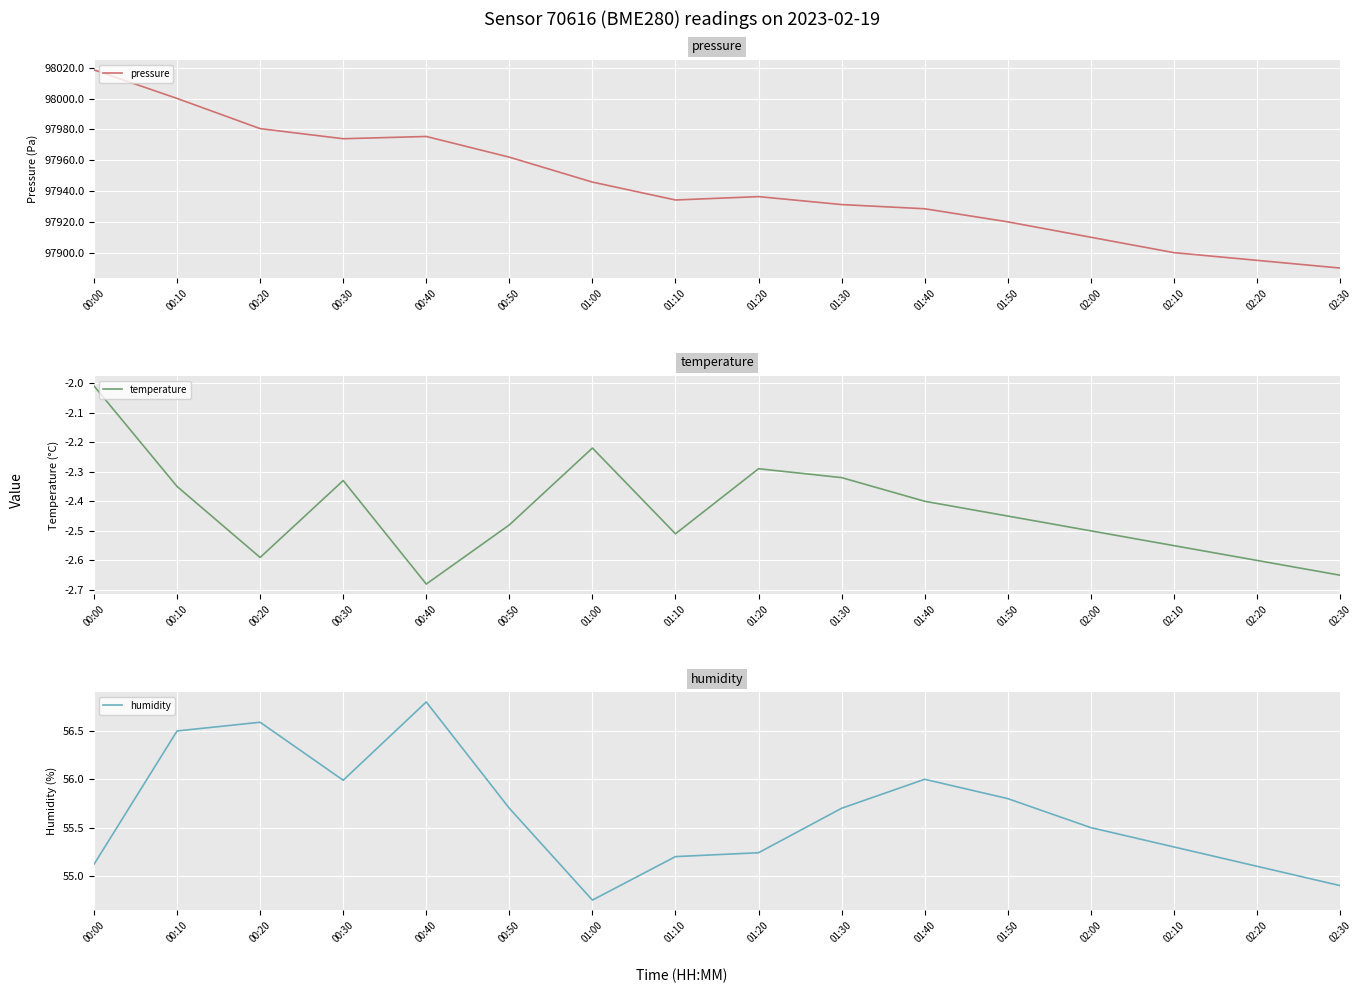

What is the difference between the highest and lowest values at 00:10?

98002.5